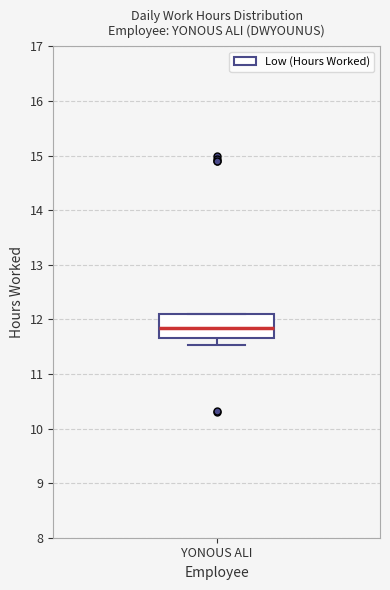

Where is the lower edge of the box for YONOUS ALI on the y-axis? The values are not printed on the chart, so give them approximately, as read against the axis.

11.7